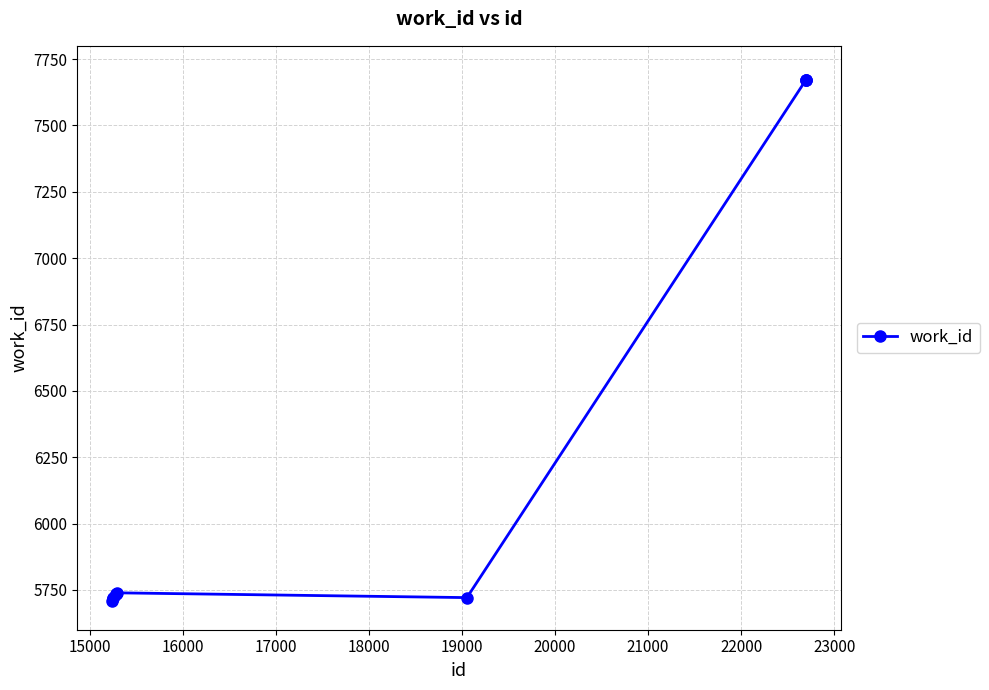

What is the value of the 5th point from the left?

5735